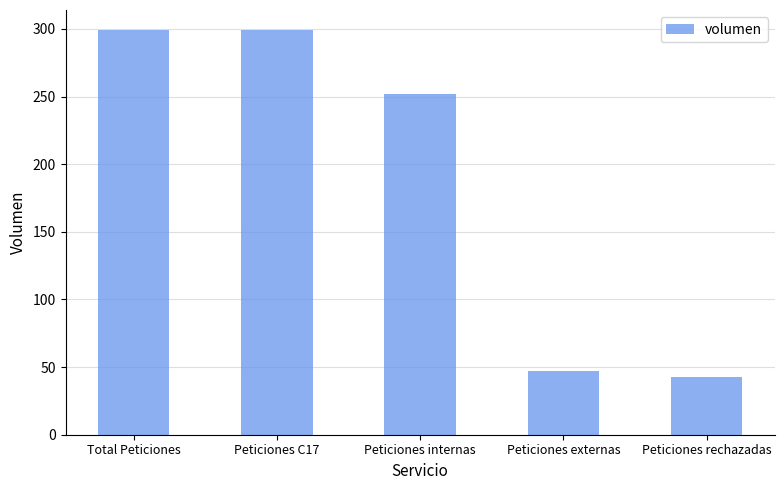

The chart shows a value of 252 at Peticiones internas. True or false?

True